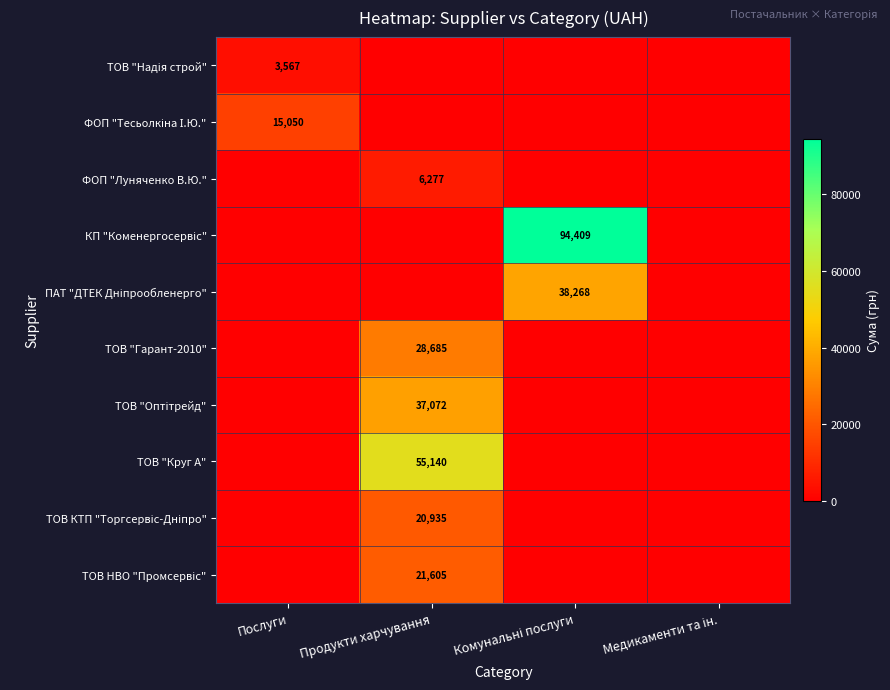

True or false: ТОВ НВО "Промсервіс" has a value of 0.0 at Комунальні послуги.

True